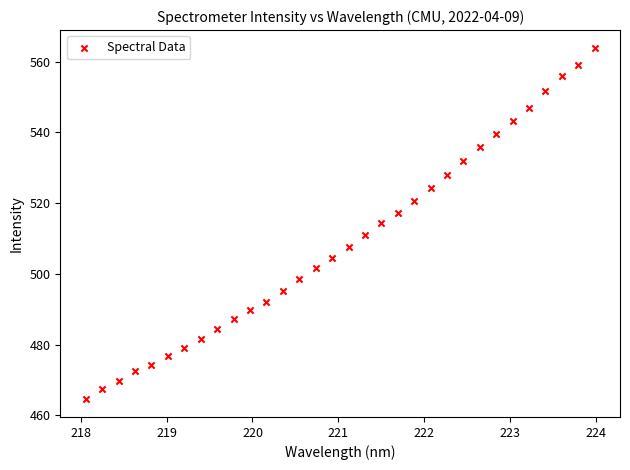

What is the range of X values (max minus min)?

5.9